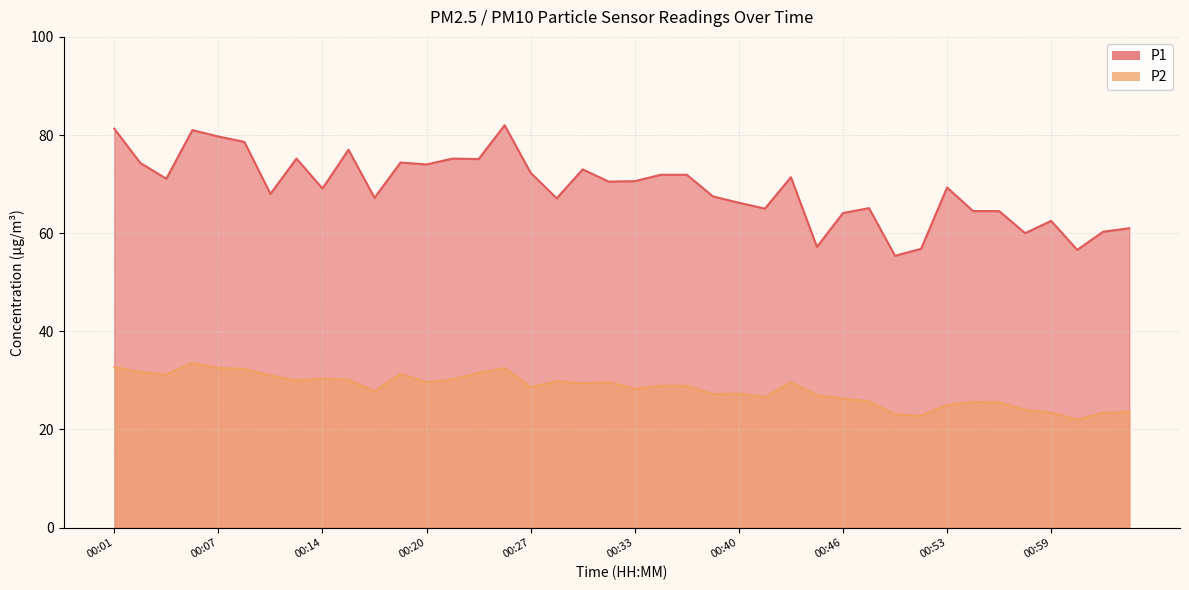

What is the difference between the P2 values at 00:53 and 00:49?

1.9